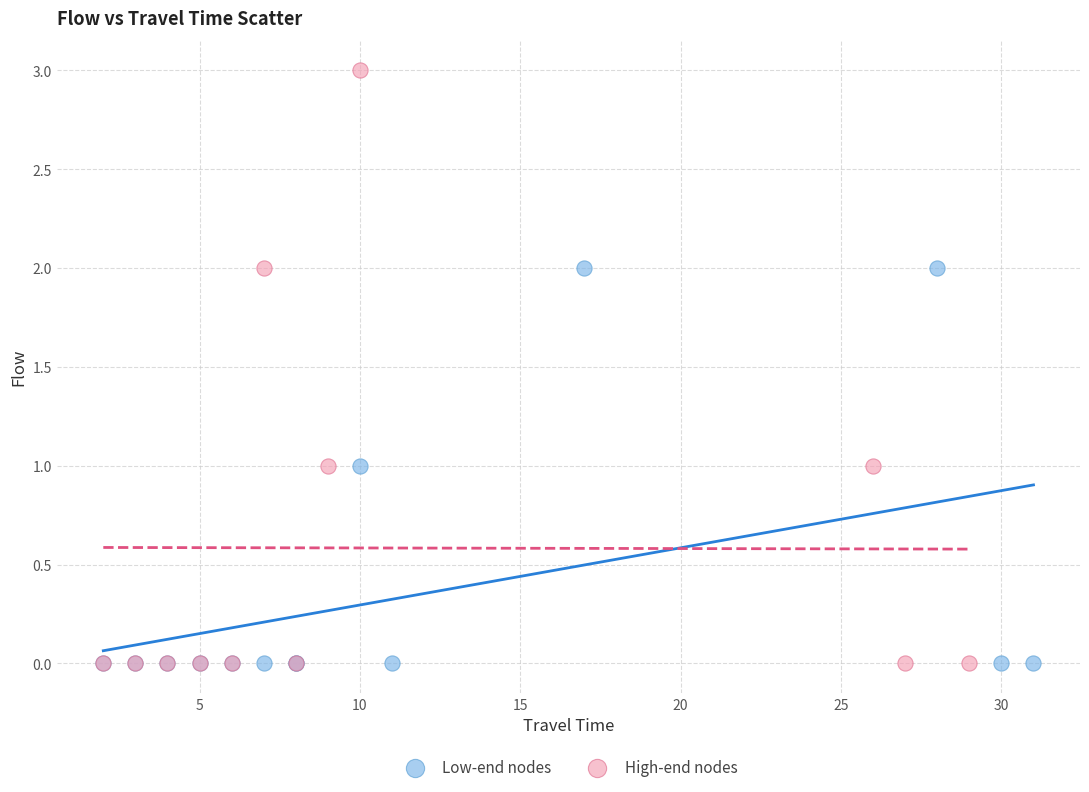

Which series has the largest Y range (max minus min)?

High-end nodes